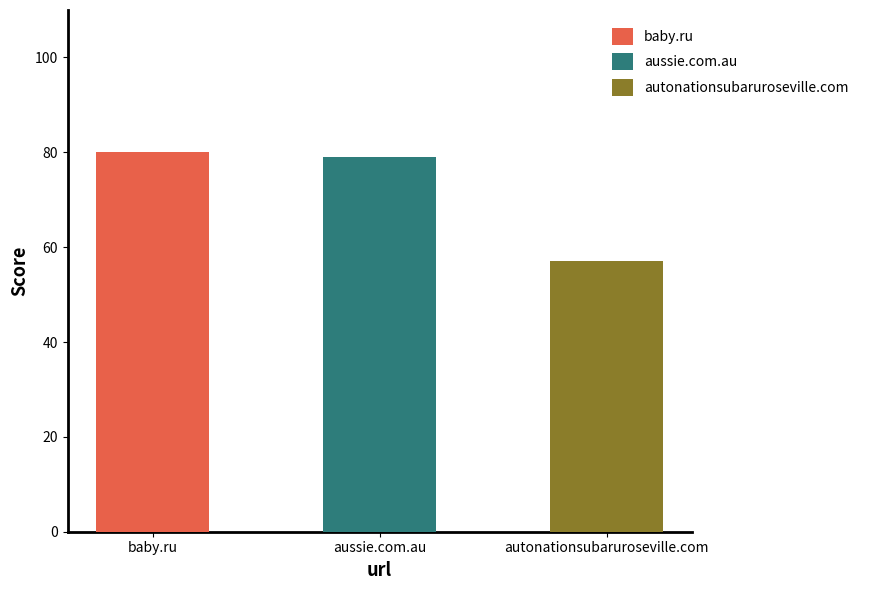

What is the label of the 3rd bar from the left?

autonationsubaruroseville.com